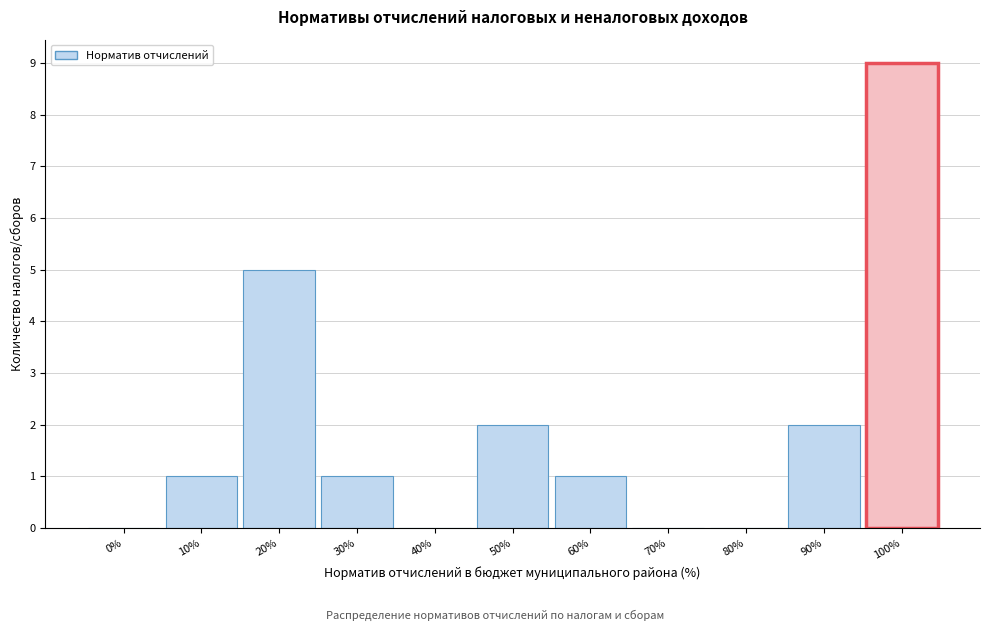

Reading left to right, transcribe all the data shown in this chart.

0%=0	10%=1	20%=5	30%=1	40%=0	50%=2	60%=1	70%=0	80%=0	90%=2	100%=9